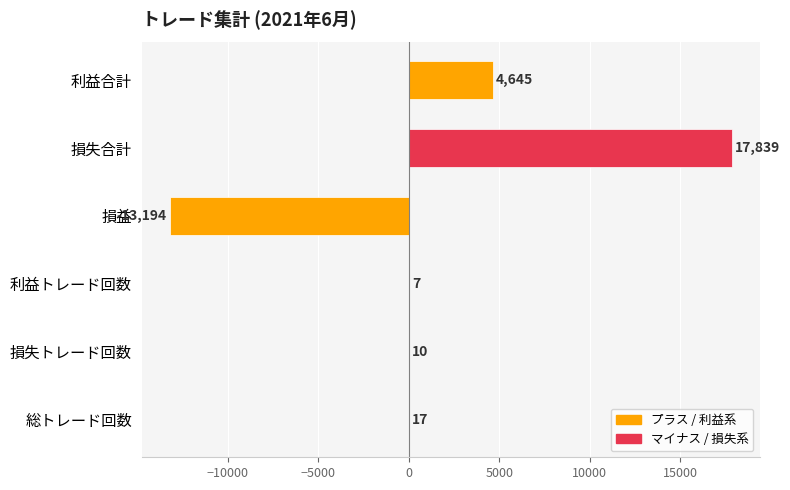

The chart shows a value of 17839 at 損失合計. True or false?

True